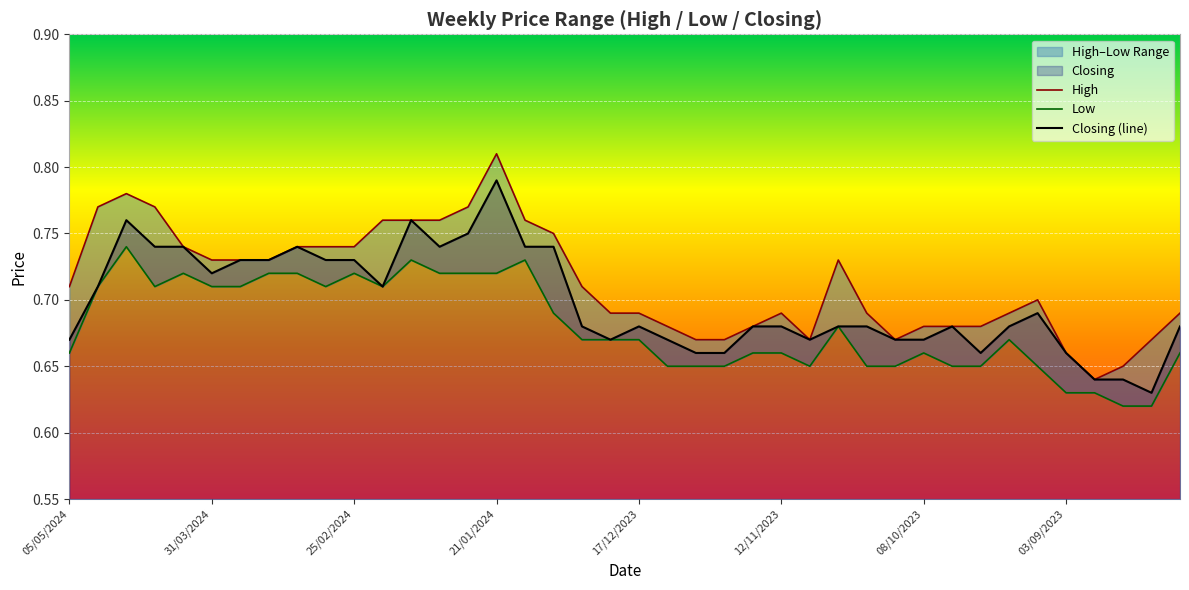

How many lines are shown in the chart?

3